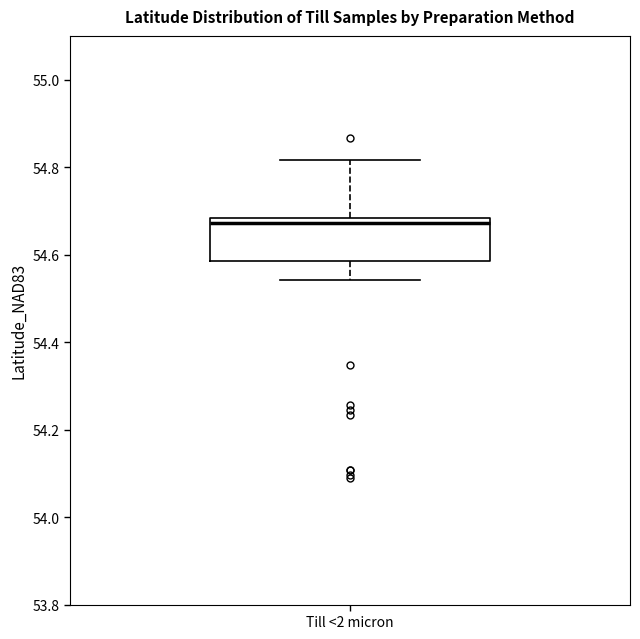

Read this box plot against the y-axis: the position of the median line, the range covered by the box, and the ends of both whiskers. The values are not printed on the chart, so give them approximately, as read against the axis.

median 54.68 (just below the box's upper edge), box 54.58 to 54.68, whiskers 54.54 to 54.82